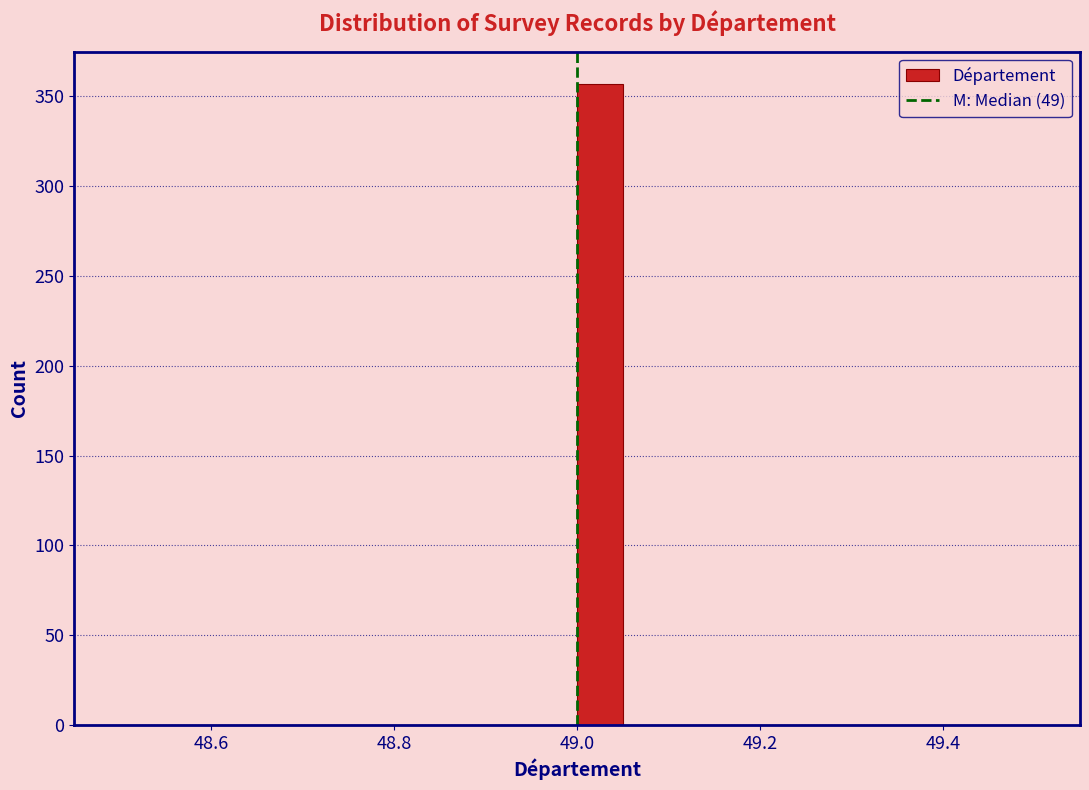

Around what value on the x-axis is the tallest bar? Give the approximate position of its centre, as read against the axis.

49.02